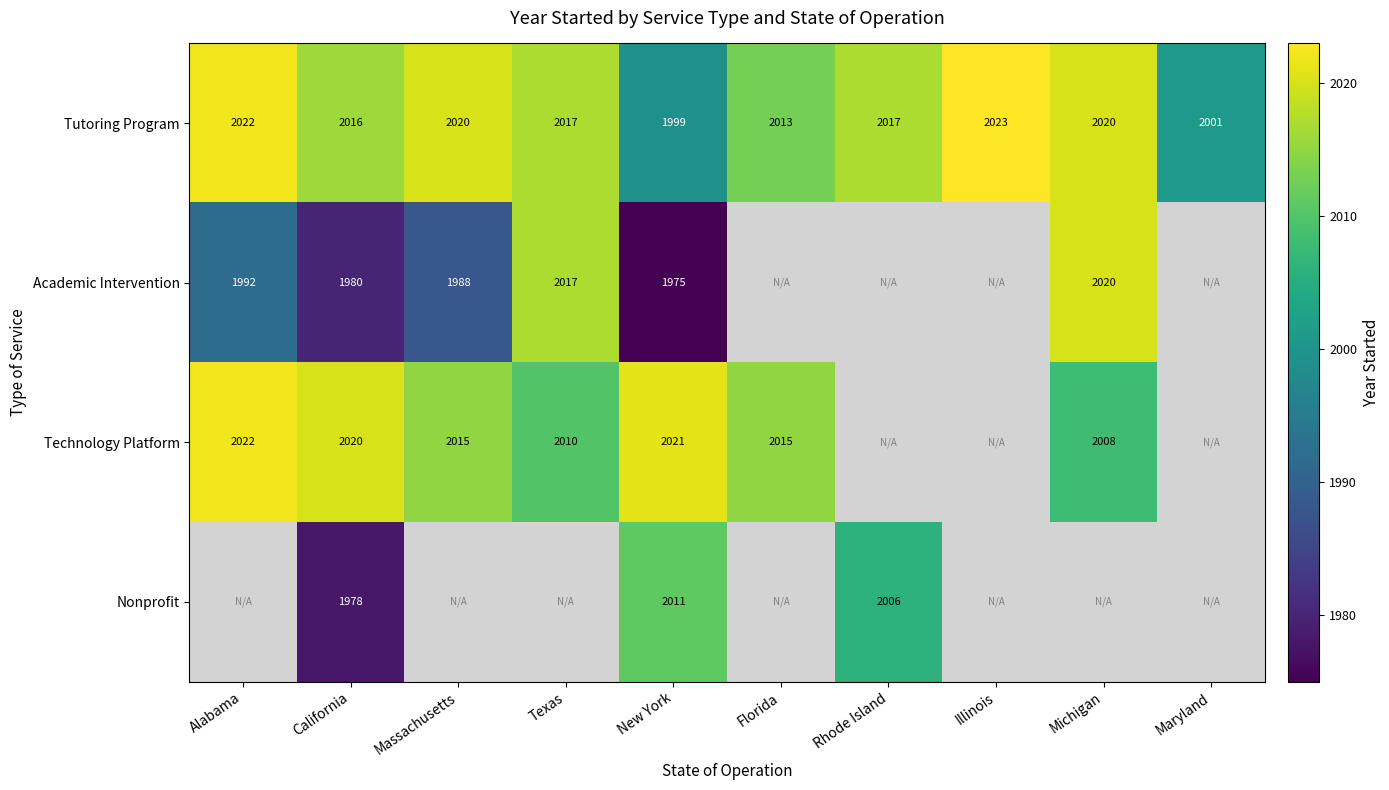

Is the value of Technology Platform at Texas greater than the value of Academic Intervention at California?

Yes